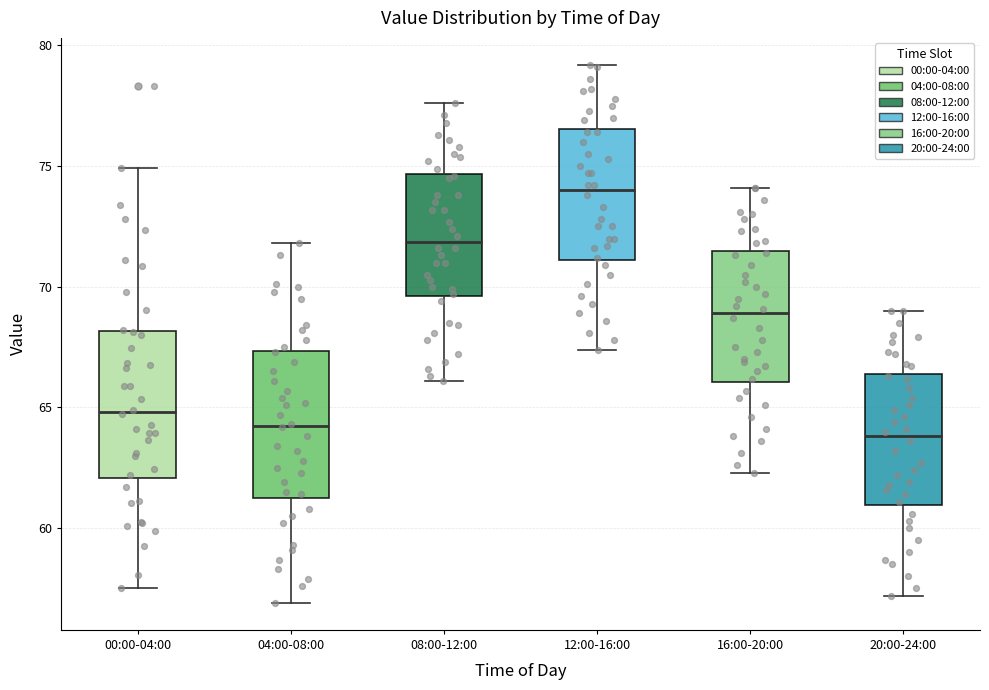

Which box's median line is the highest?

12:00-16:00